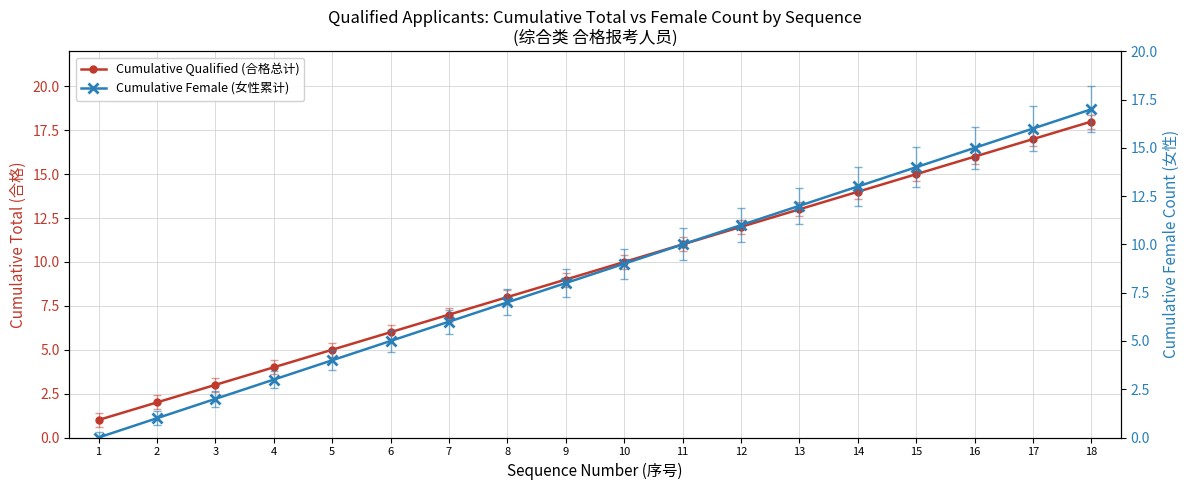

Reading right to left, extract all data points from this chart.

Cumulative Qualified (合格总计): 18=18	17=17	16=16	15=15	14=14	13=13	12=12	11=11	10=10	9=9	8=8	7=7	6=6	5=5	4=4	3=3	2=2	1=1
Cumulative Female (女性累计): 18=17	17=16	16=15	15=14	14=13	13=12	12=11	11=10	10=9	9=8	8=7	7=6	6=5	5=4	4=3	3=2	2=1	1=0